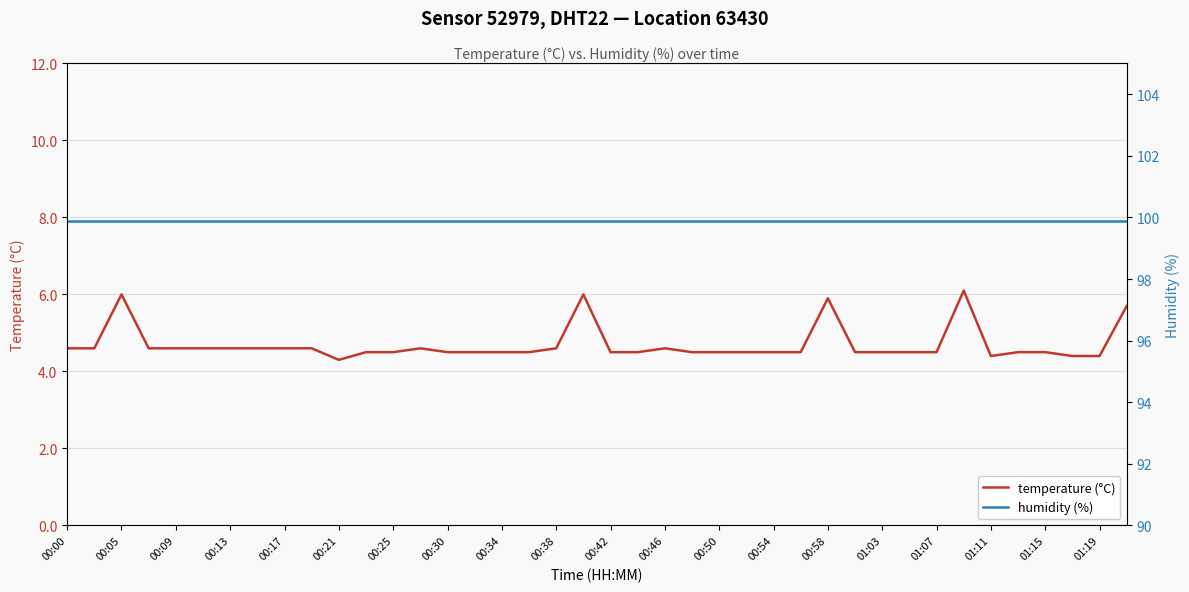

What is the lowest value of the humidity (%) series?

99.9